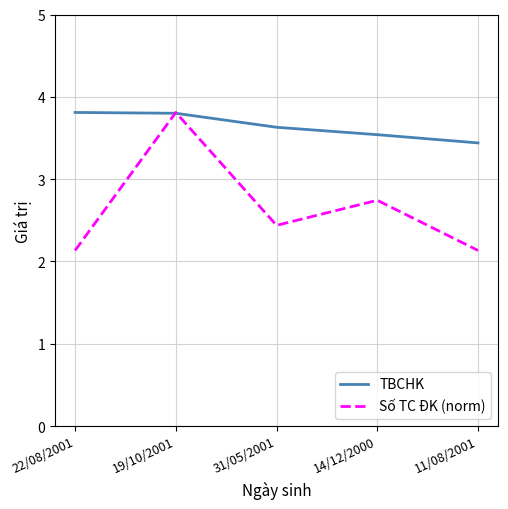

What is the average value of the TBCHK series?

3.6